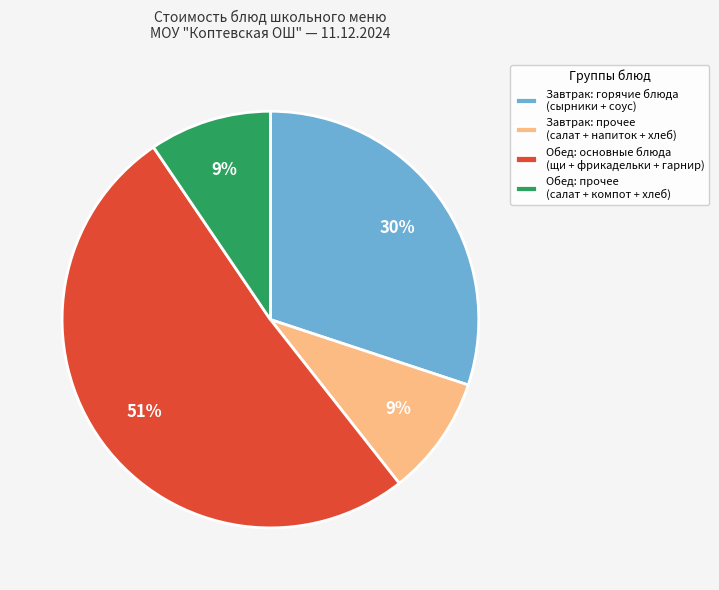

Do Обед: основные блюда (щи + фрикадельки + гарнир) and Завтрак: горячие блюда (сырники + соус) together represent more than half of the pie?

Yes